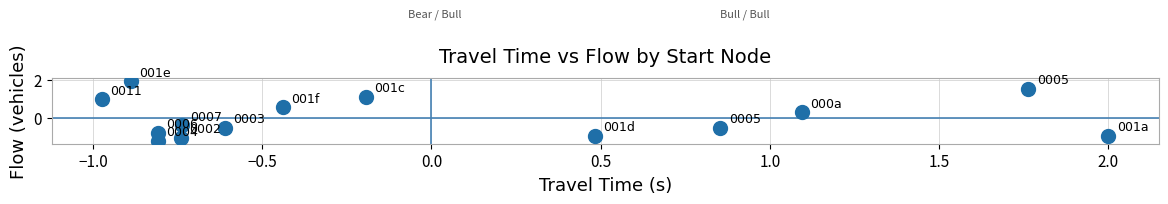

What is the range of Y values (max minus min)?

3.1